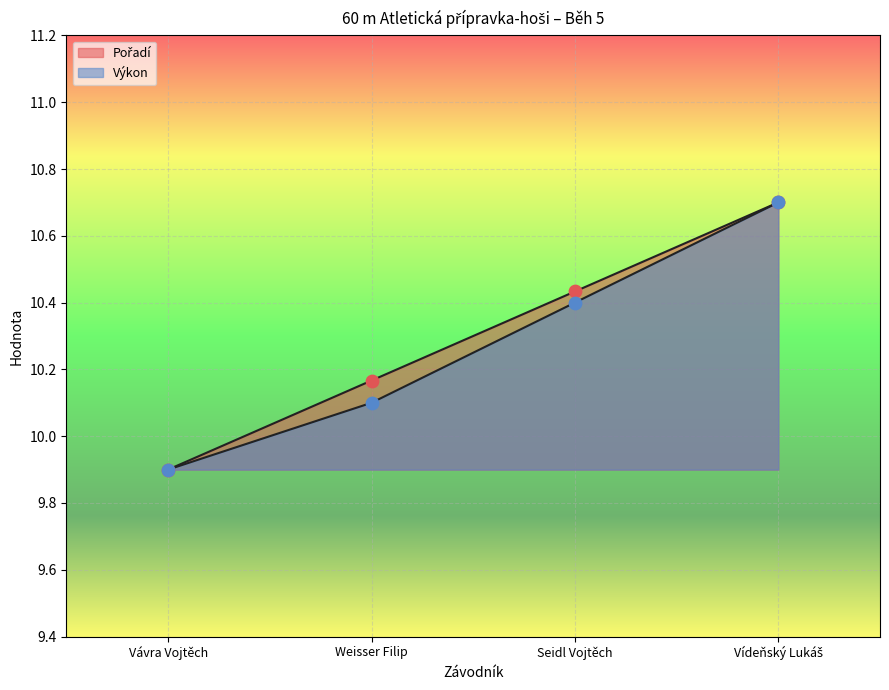

Which series reaches the maximum Y coordinate?

Výkon